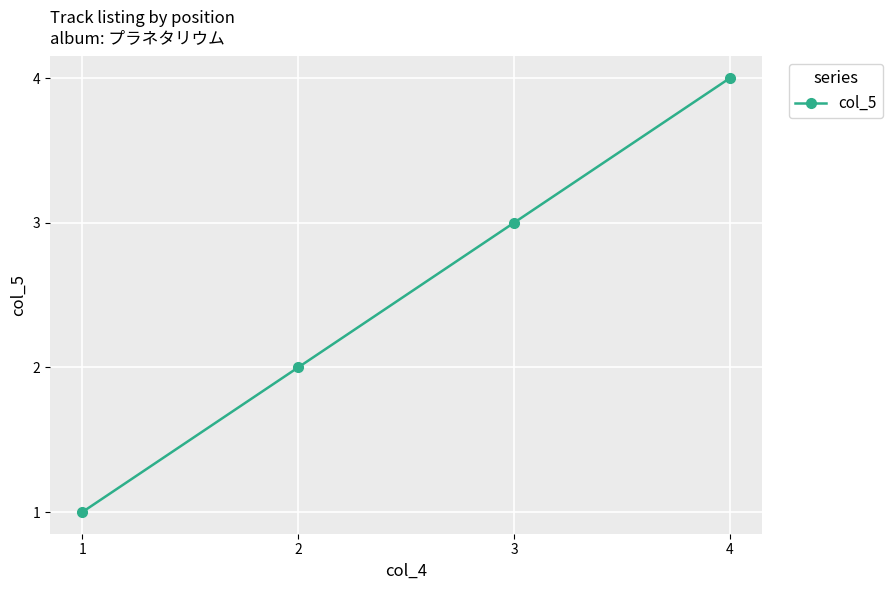

List the labels in order of value, smallest first.

1, 2, 3, 4